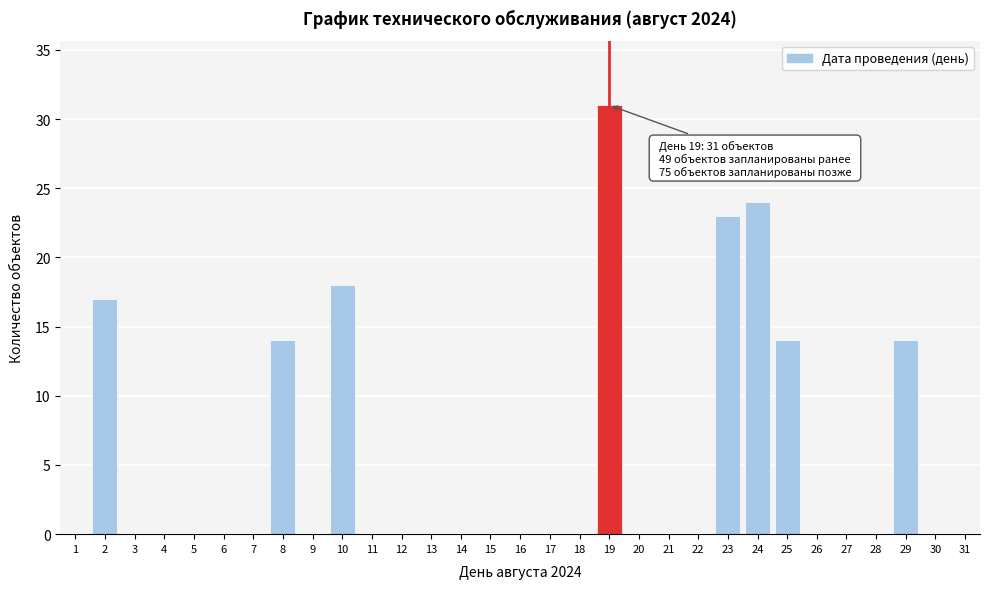

What is the greatest value displayed?

31